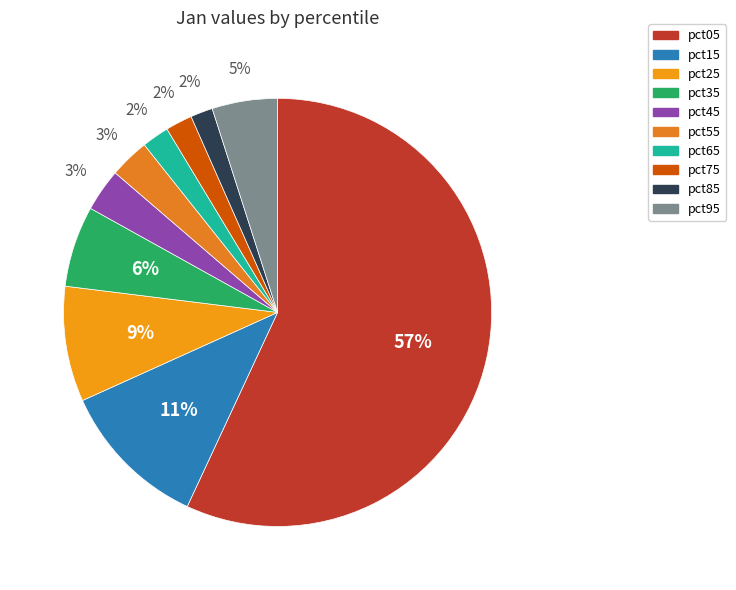

How many slices are in this pie chart?

10